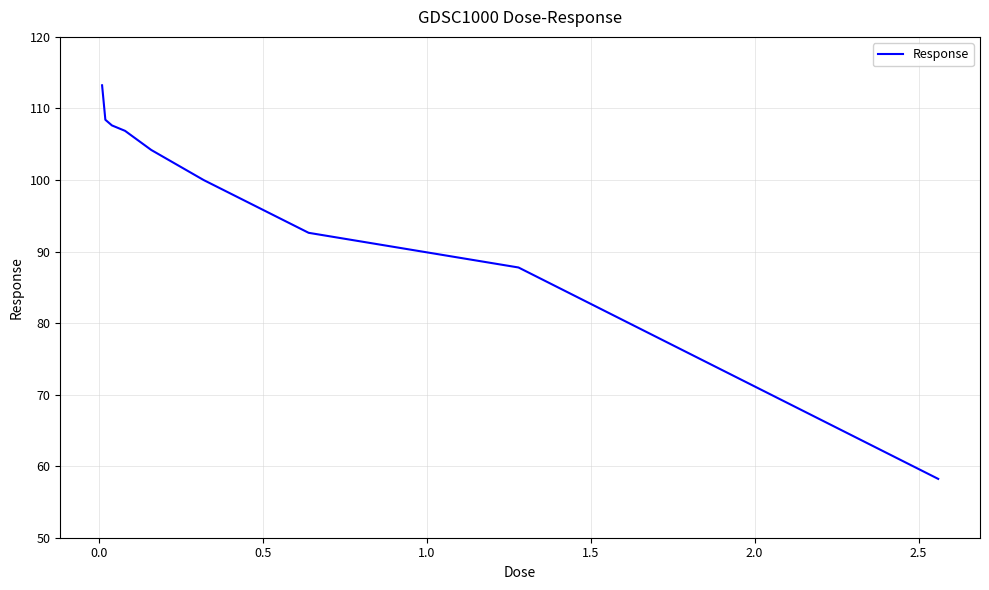

What is the maximum value shown in the chart?

113.2